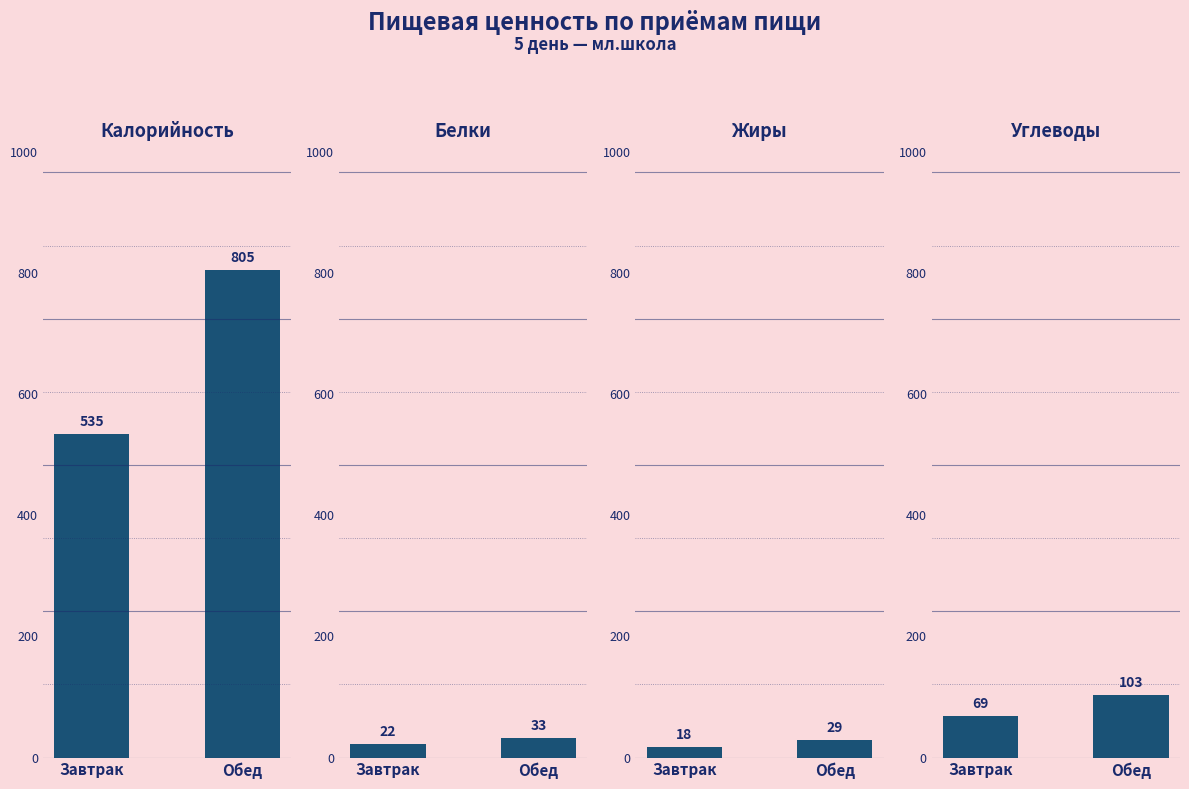

Which series has the widest spread of values?

Калорийность